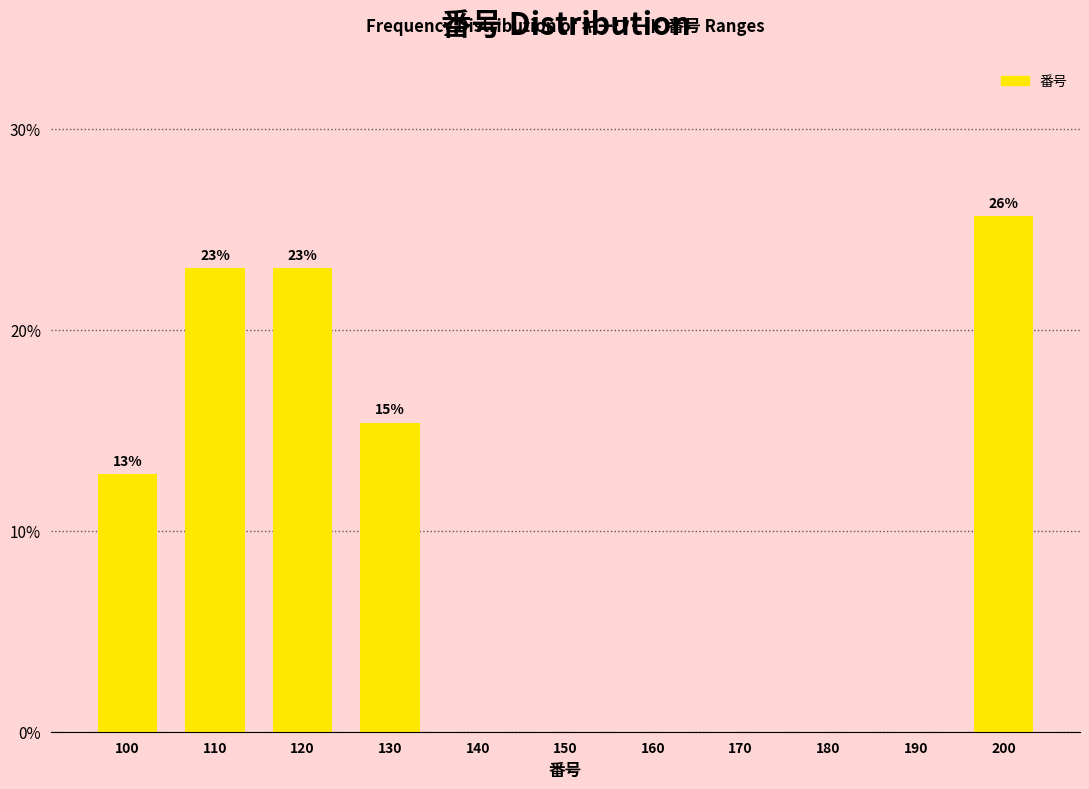

Reading right to left, extract all data points from this chart.

200=25.6	190=0.0	180=0.0	170=0.0	160=0.0	150=0.0	140=0.0	130=15.4	120=23.1	110=23.1	100=12.8